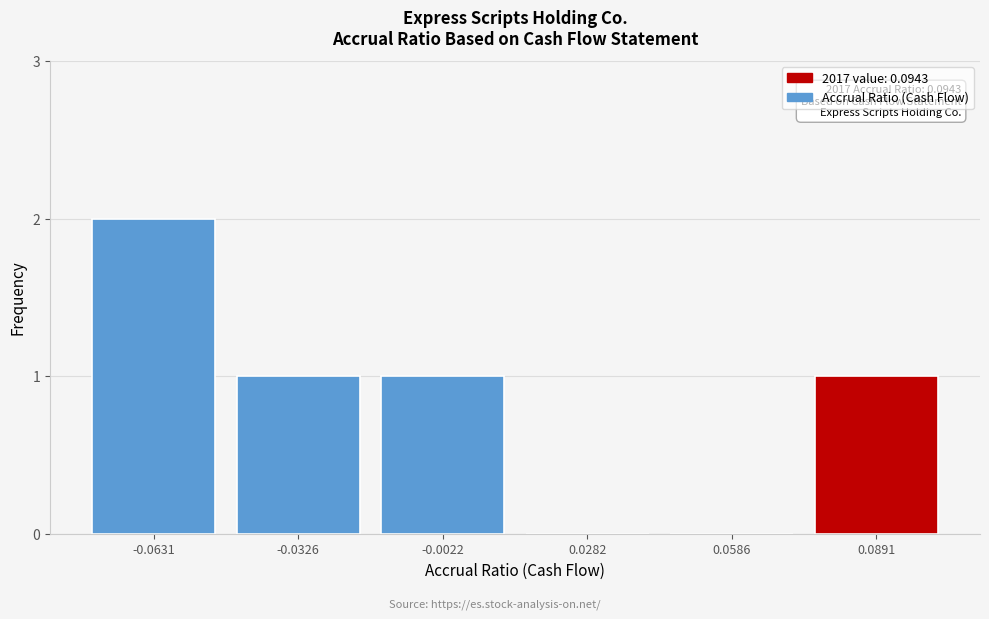

Reading right to left, transcribe all the data shown in this chart.

0.0891=1	0.0586=0	0.0282=0	-0.0022=1	-0.0326=1	-0.0631=2